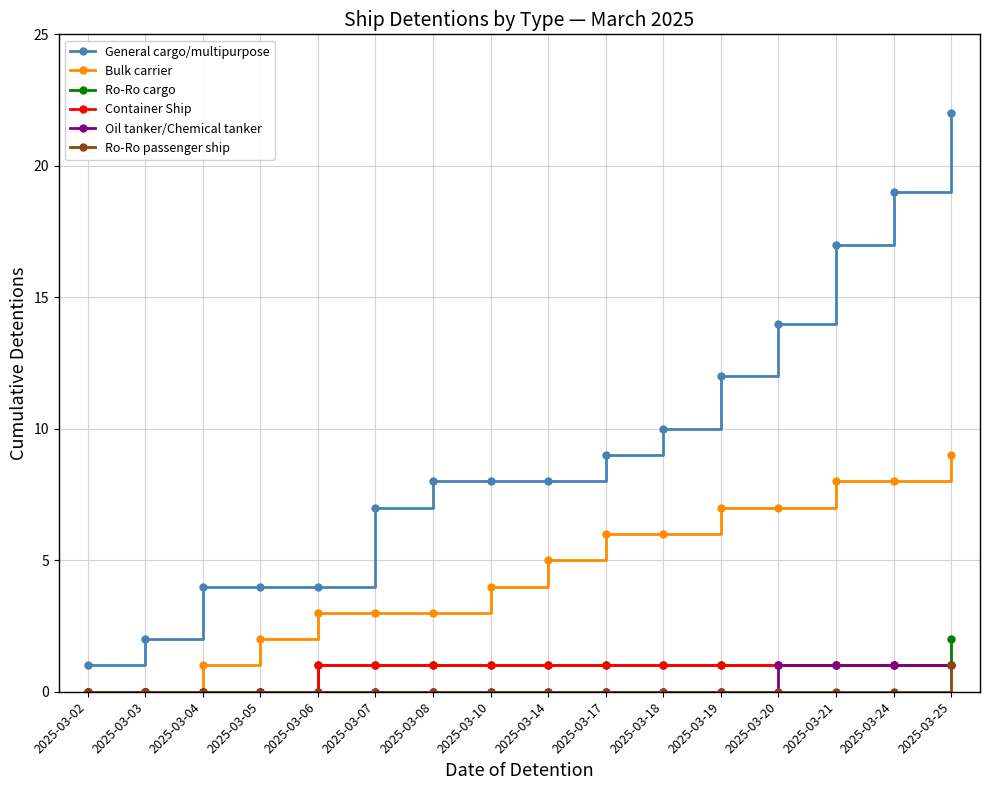

What is the highest value of the Oil tanker/Chemical tanker series?

1